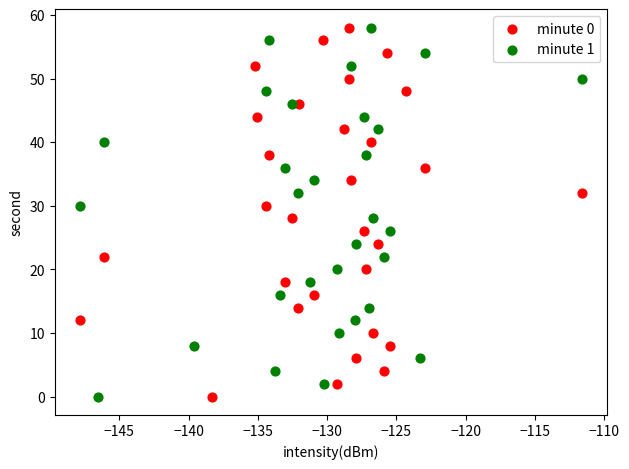

What are all the series names shown in the legend?

minute 0, minute 1